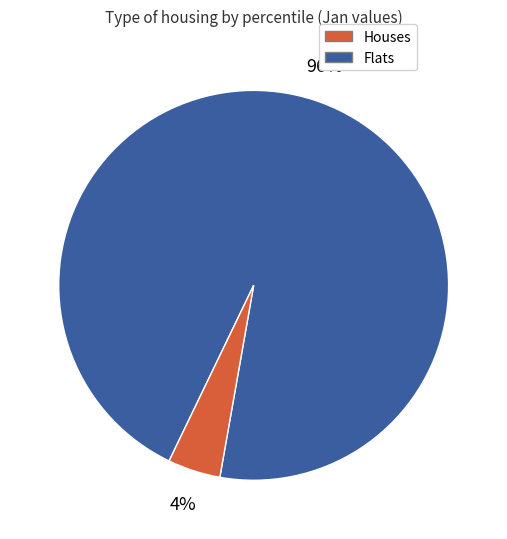

Does any single category account for the majority?

Yes